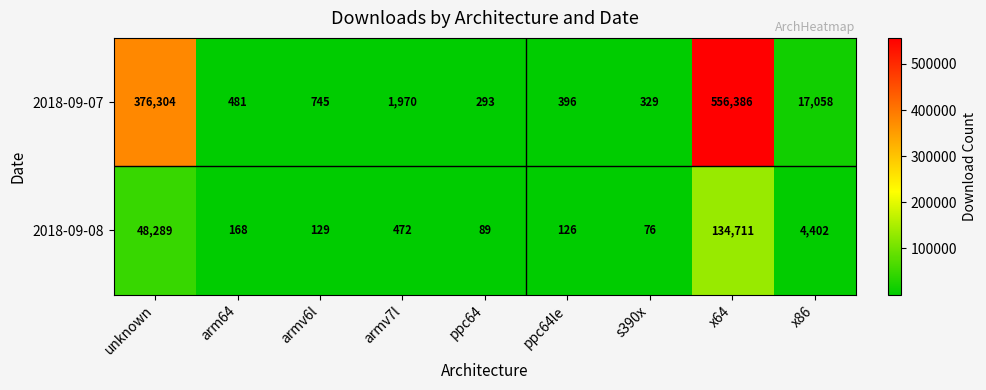

At how many categories does at least one series exceed 391527?

1